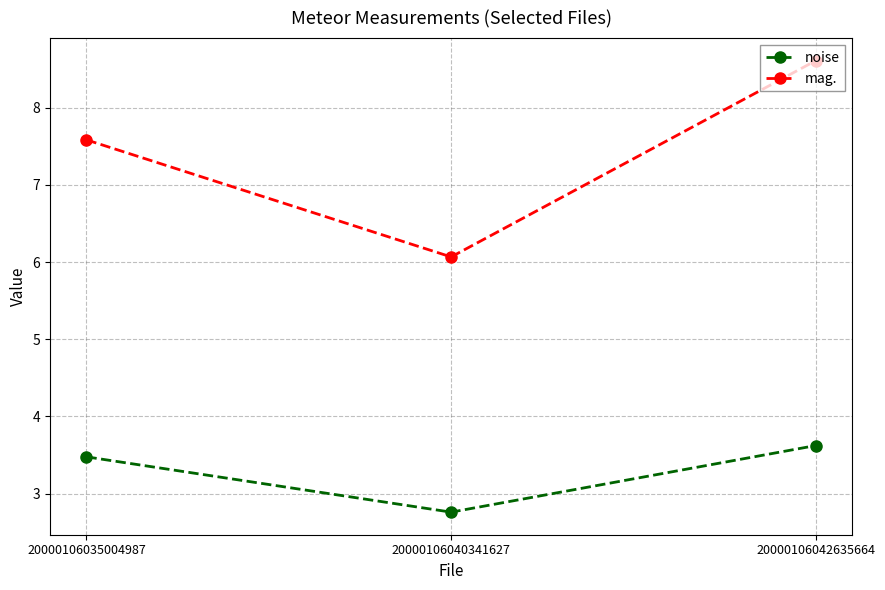

What is the average value of the mag. series?

7.4